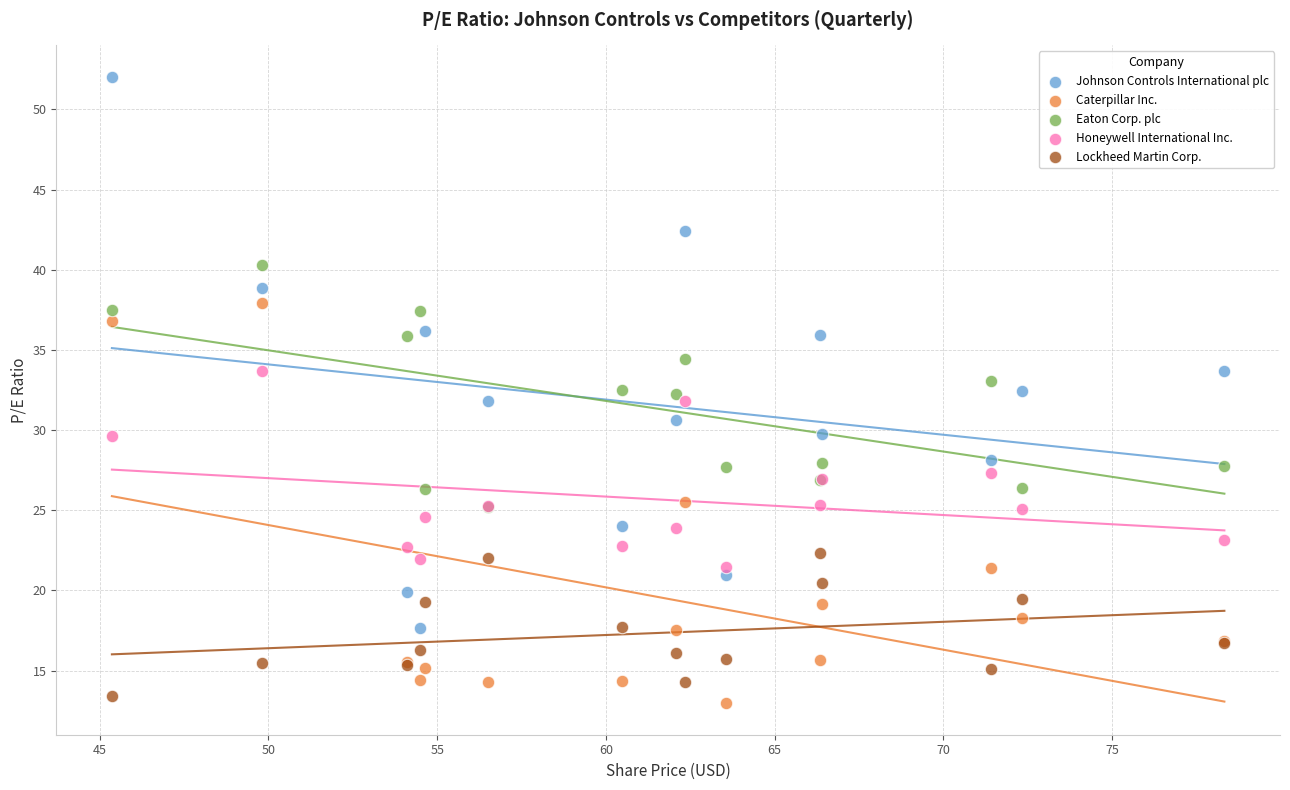

Which series has the widest spread of Y values?

Johnson Controls International plc